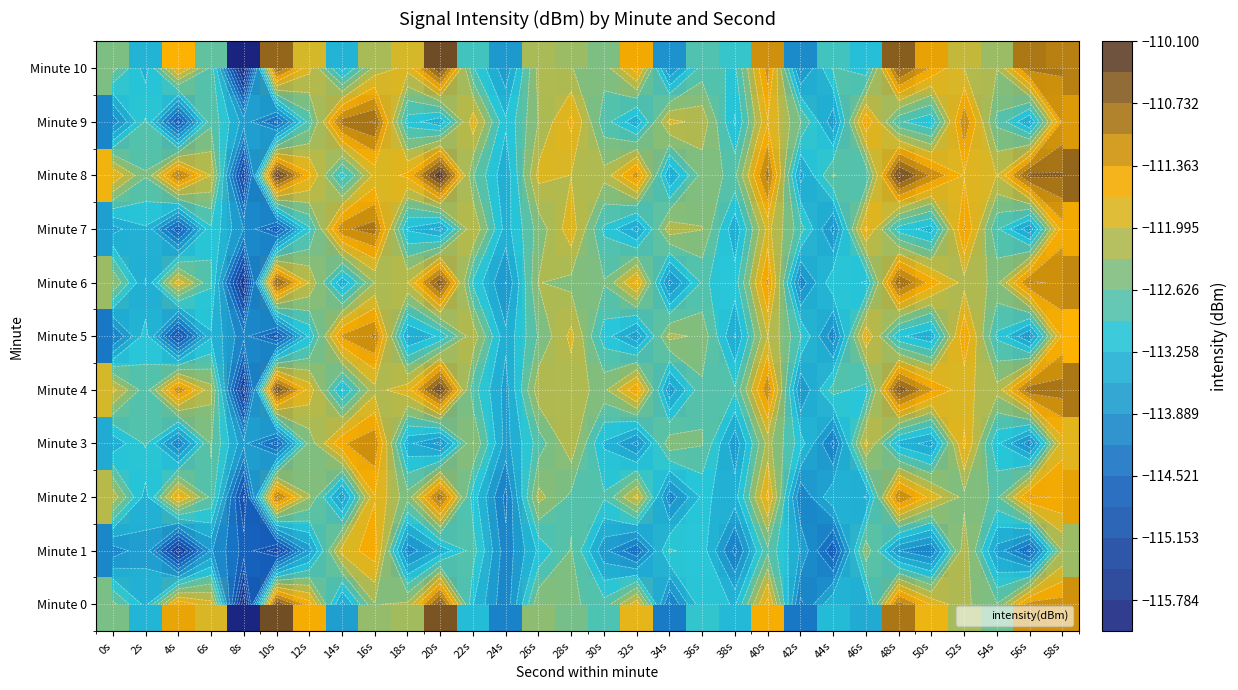

Rank the series by their maximum value, from lowest to highest.

Minute 1, Minute 3, Minute 5, Minute 7, Minute 2, Minute 9, Minute 6, Minute 0, Minute 10, Minute 4, Minute 8